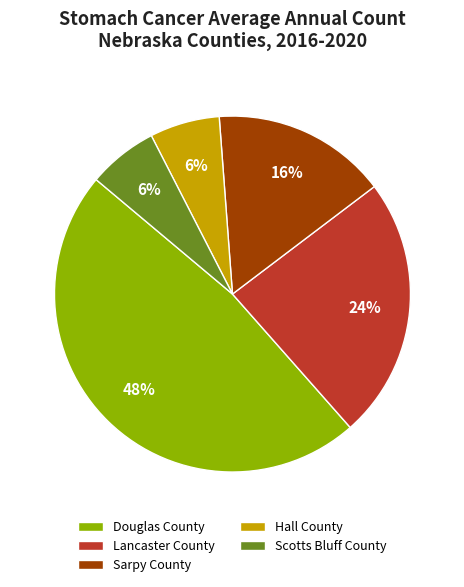

Which category has the biggest portion of the pie?

Douglas County